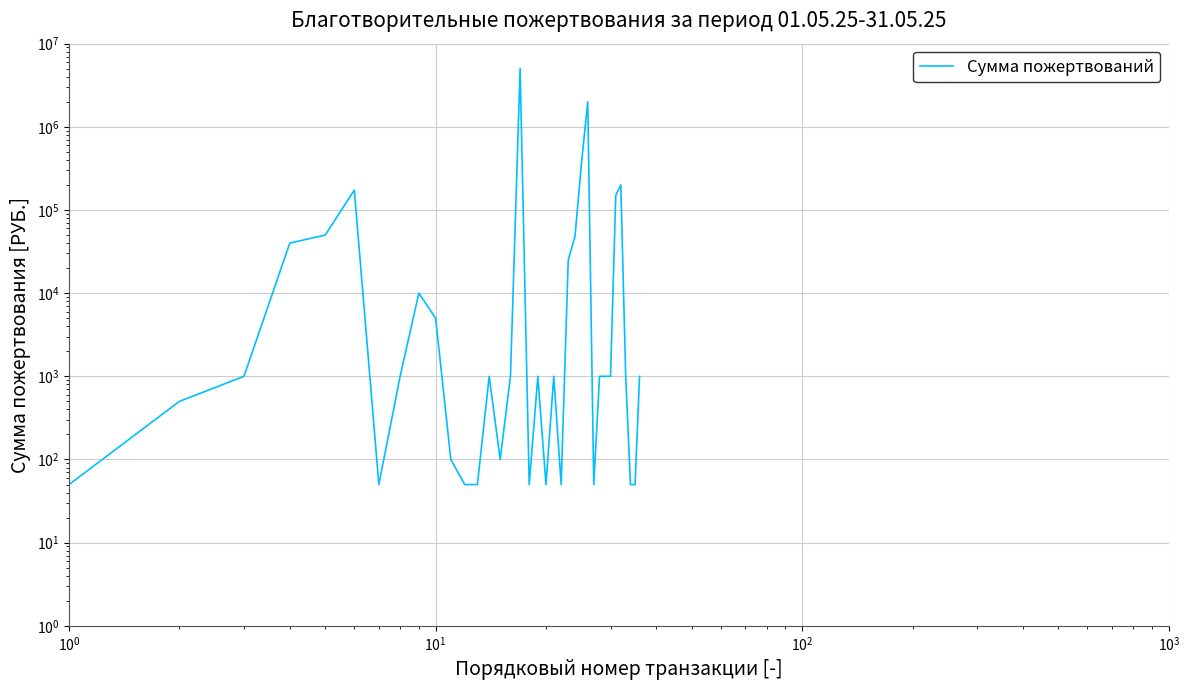

What is the value of the 31st point from the left?

150000.0